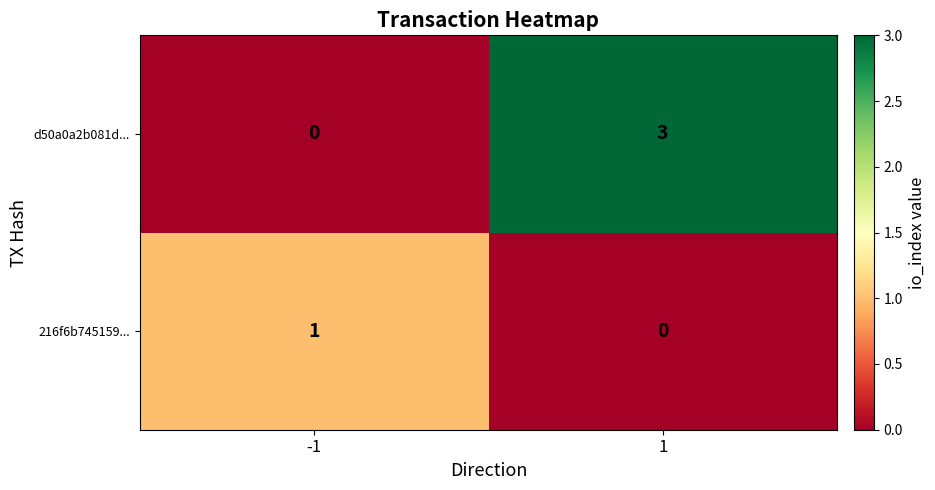

How many positive values does the d50a0a2b081d... series have?

1